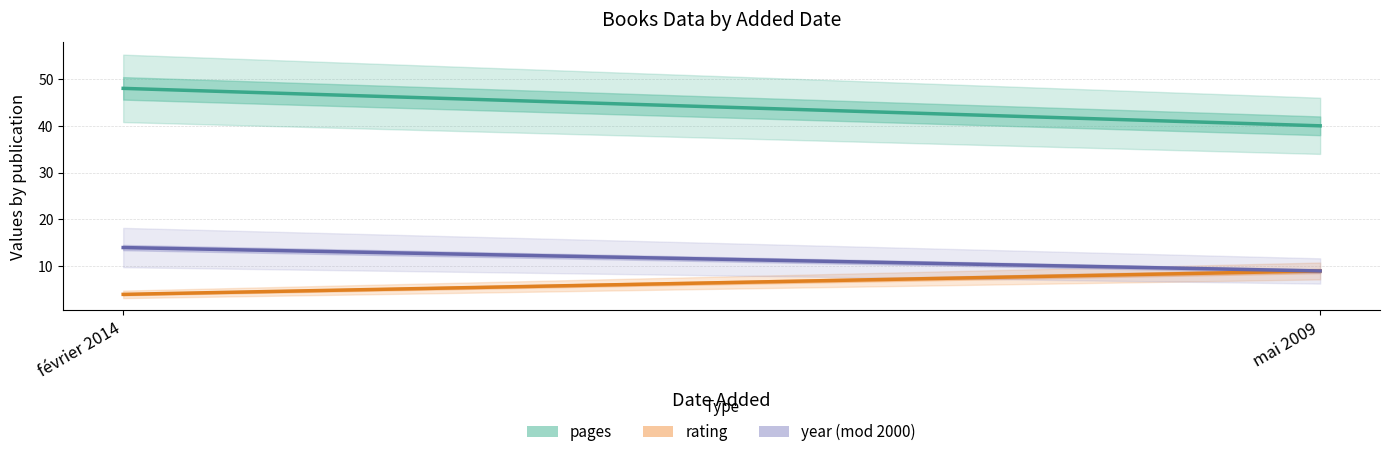

At which label is pages closest to 44?

février 2014